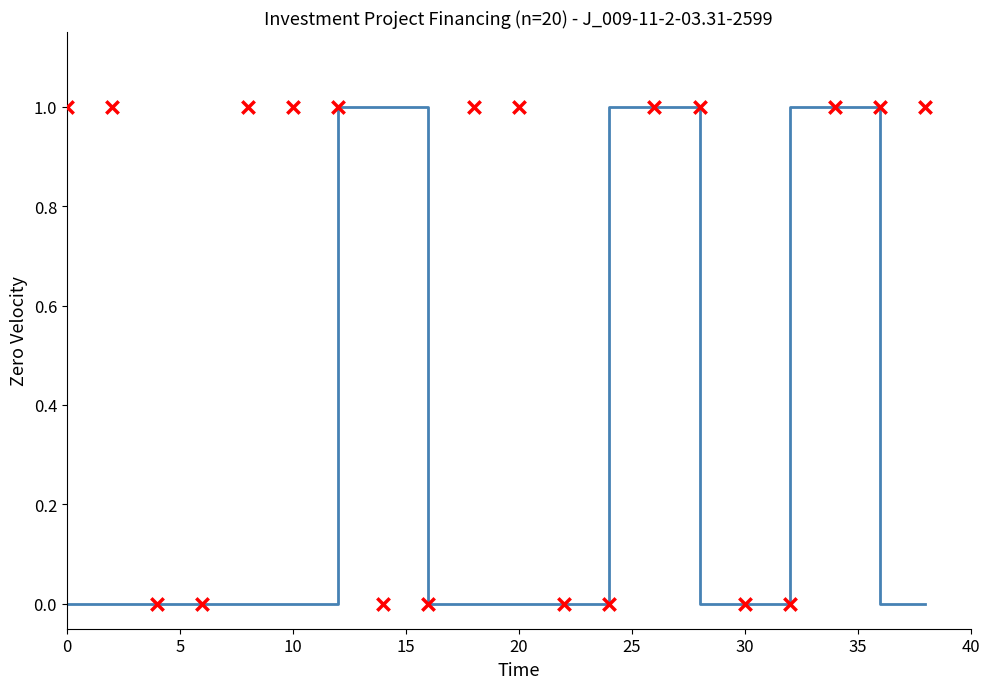

Which series has the largest Y range (max minus min)?

Plan